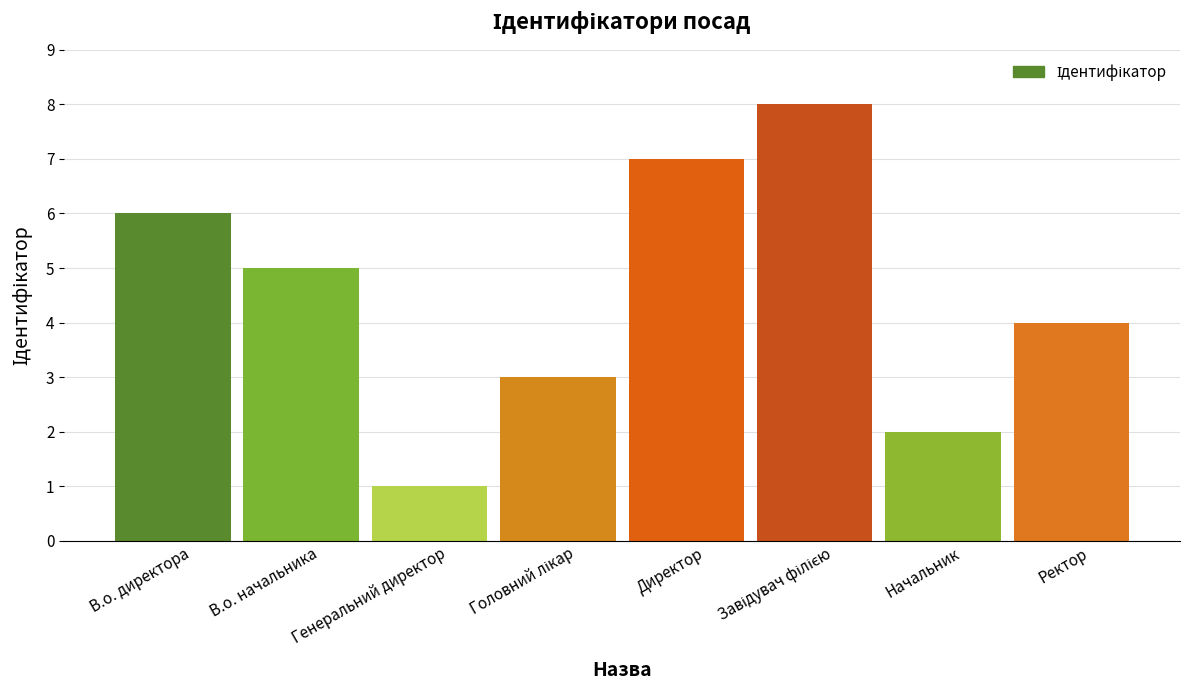

What is the value of the 3rd bar from the left?

1